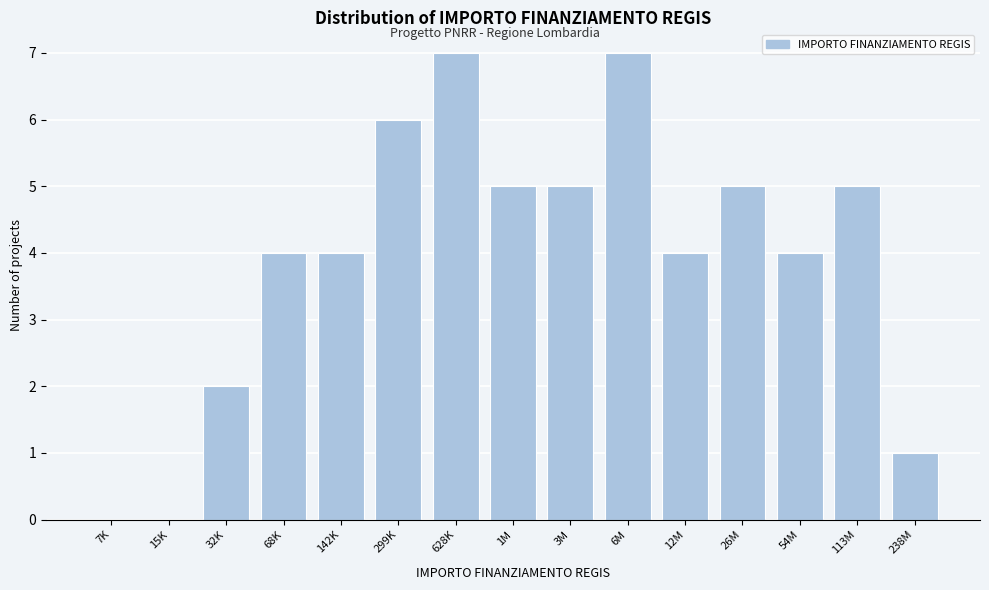

Reading left to right, what are all the values shown in this chart?

7K=0	15K=0	32K=2	68K=4	142K=4	299K=6	628K=7	1M=5	3M=5	6M=7	12M=4	26M=5	54M=4	113M=5	238M=1